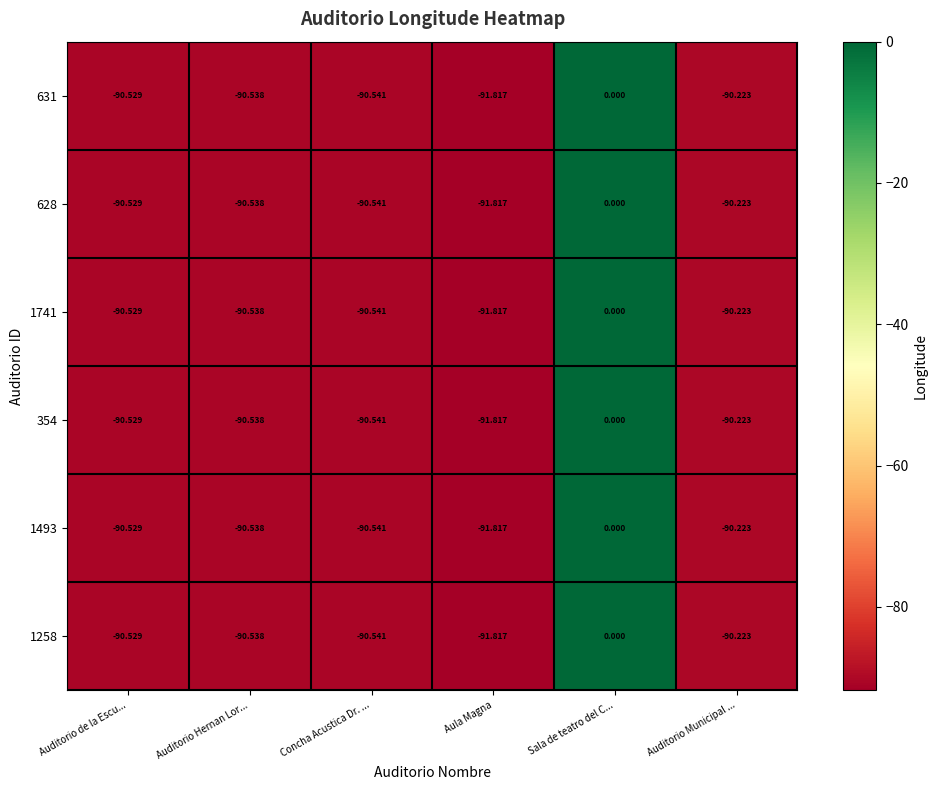

List the labels in order of 1258 value, largest first.

Sala de teatro del C..., Auditorio Municipal ..., Auditorio de la Escu..., Auditorio Hernan Lor..., Concha Acustica Dr. ..., Aula Magna